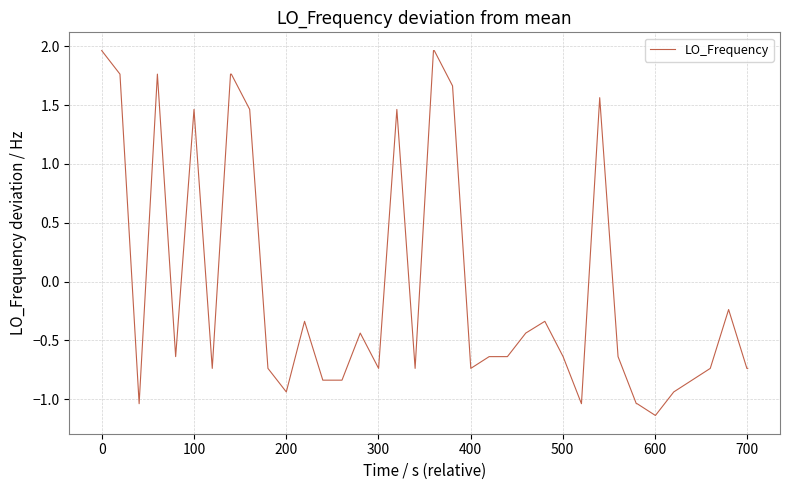

What is the difference between the maximum and minimum values?

3.1